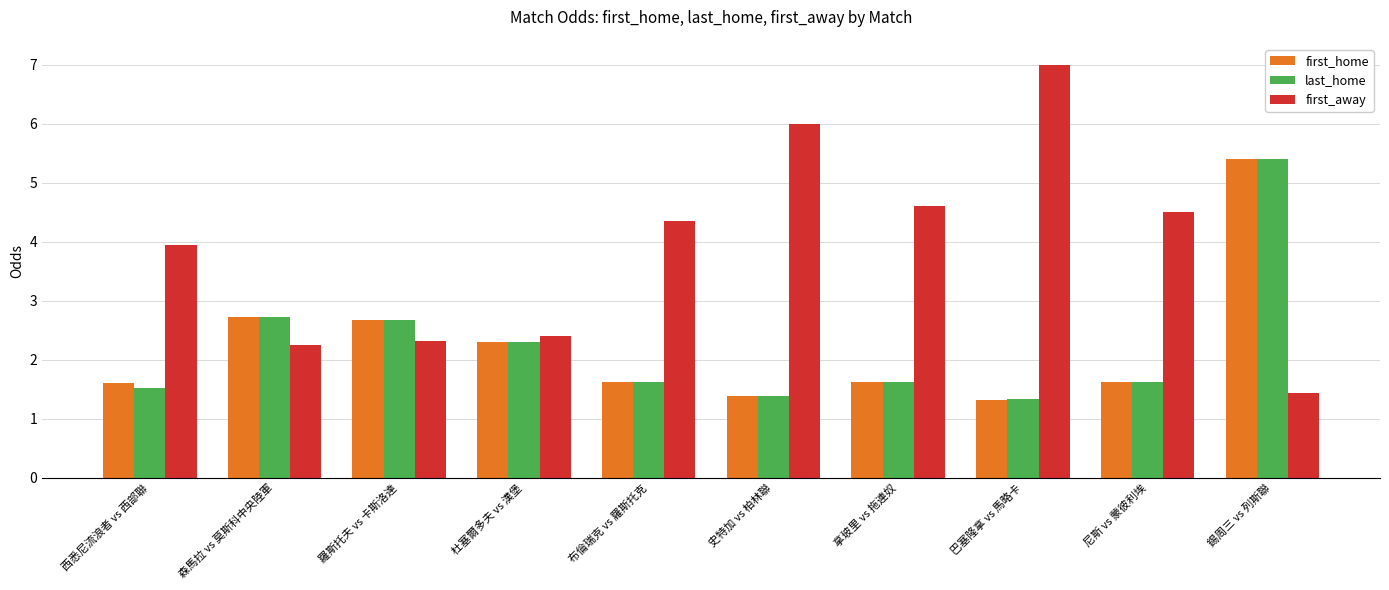

Between 布倫瑞克 vs 羅斯托克 and 史特加 vs 柏林聯, which series saw the biggest shift?

first_away